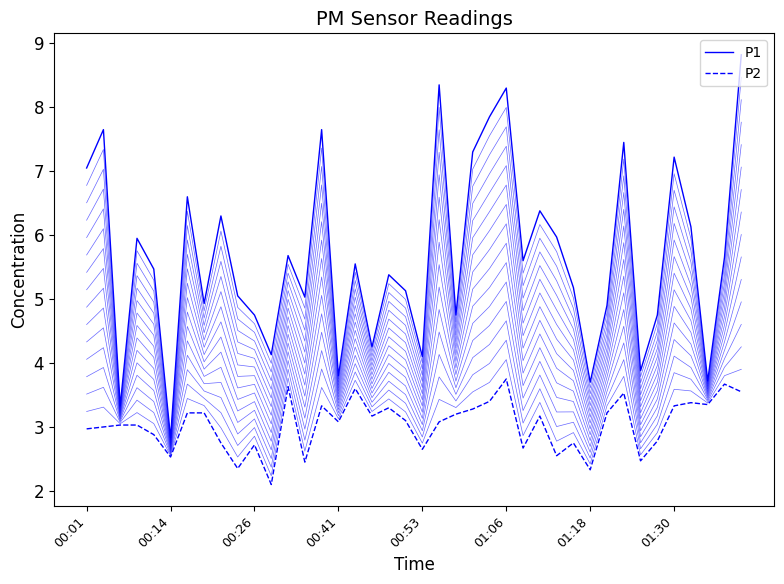

What is the maximum value shown in the chart?

8.8